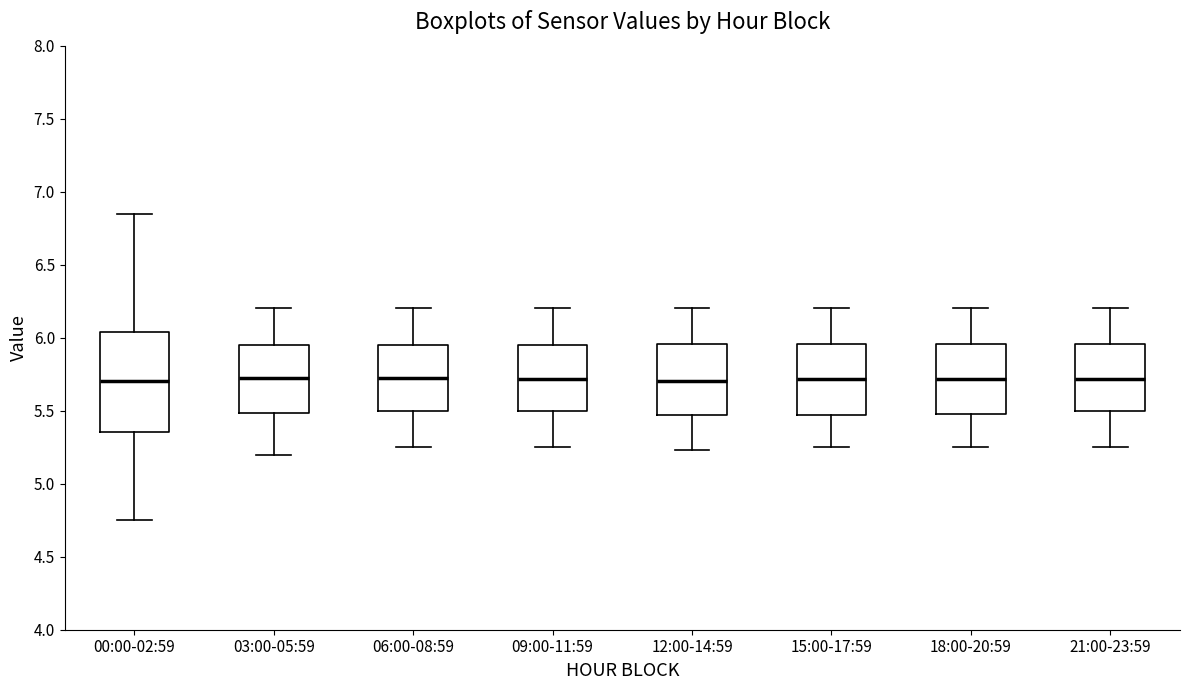

Which box is the tallest, from its lower edge to its upper edge?

00:00-02:59